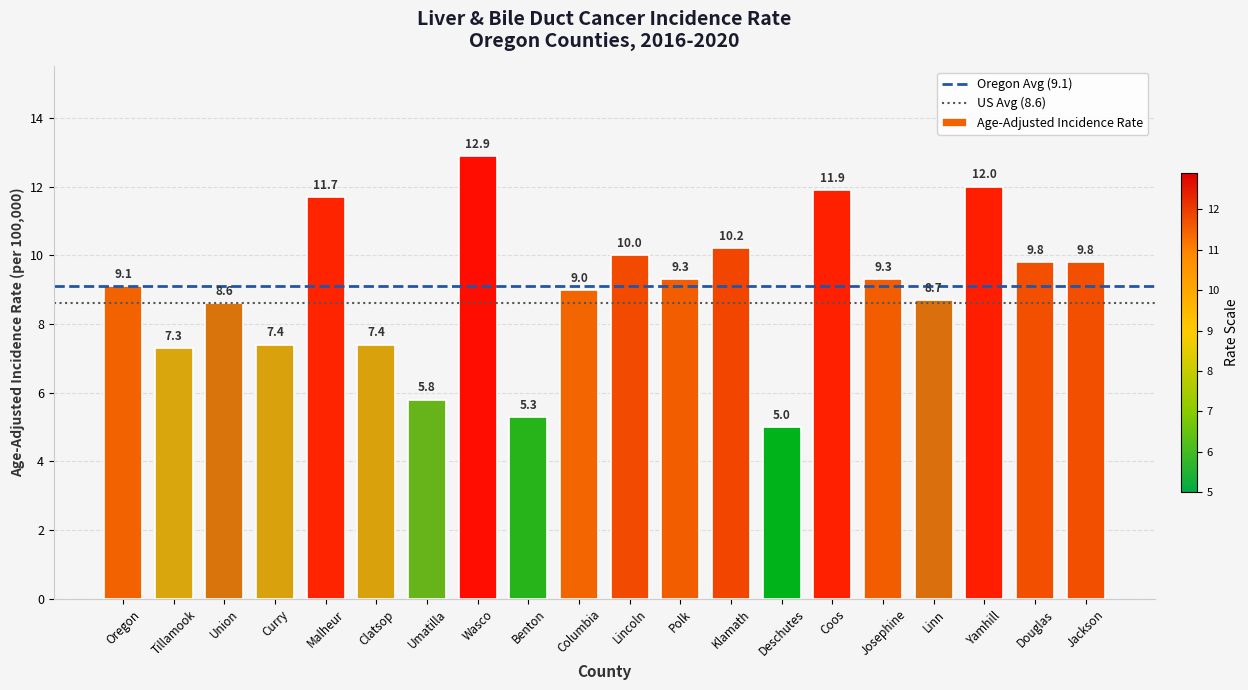

What is the label of the 17th bar from the left?

Linn